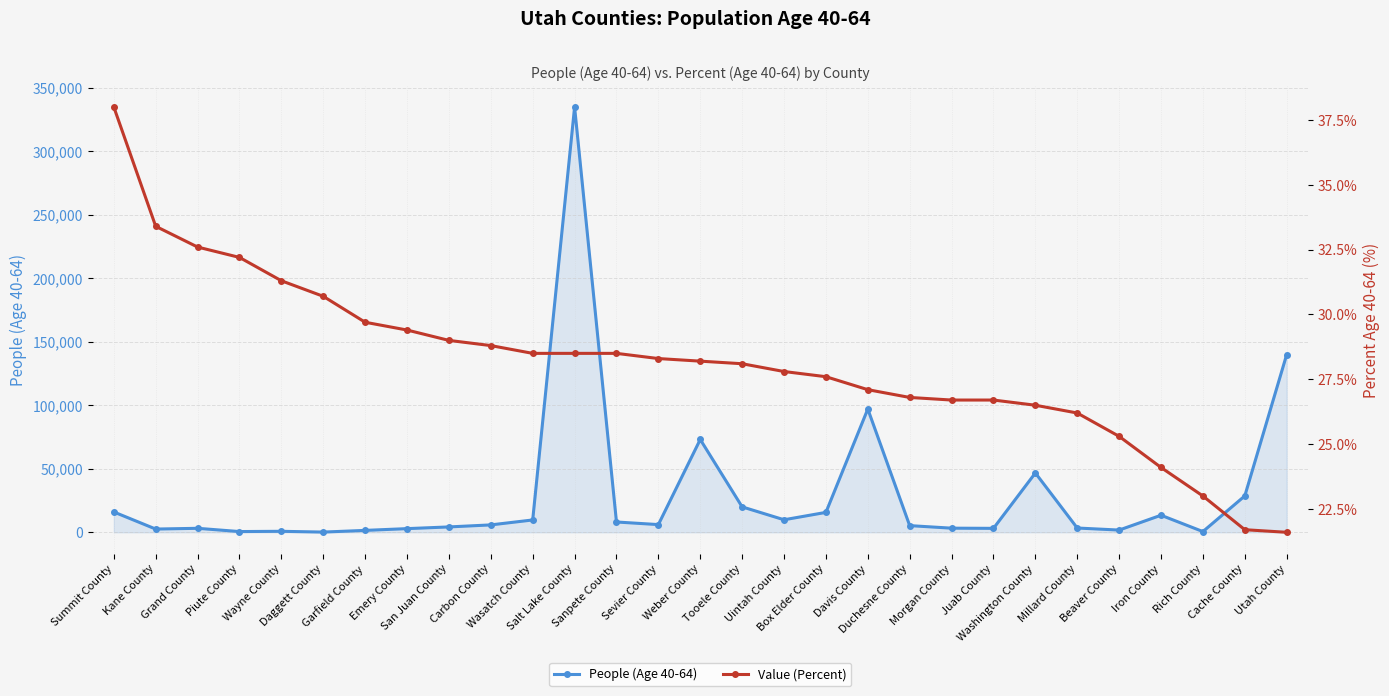

How many data points in Value (Percent) are above 28?

16